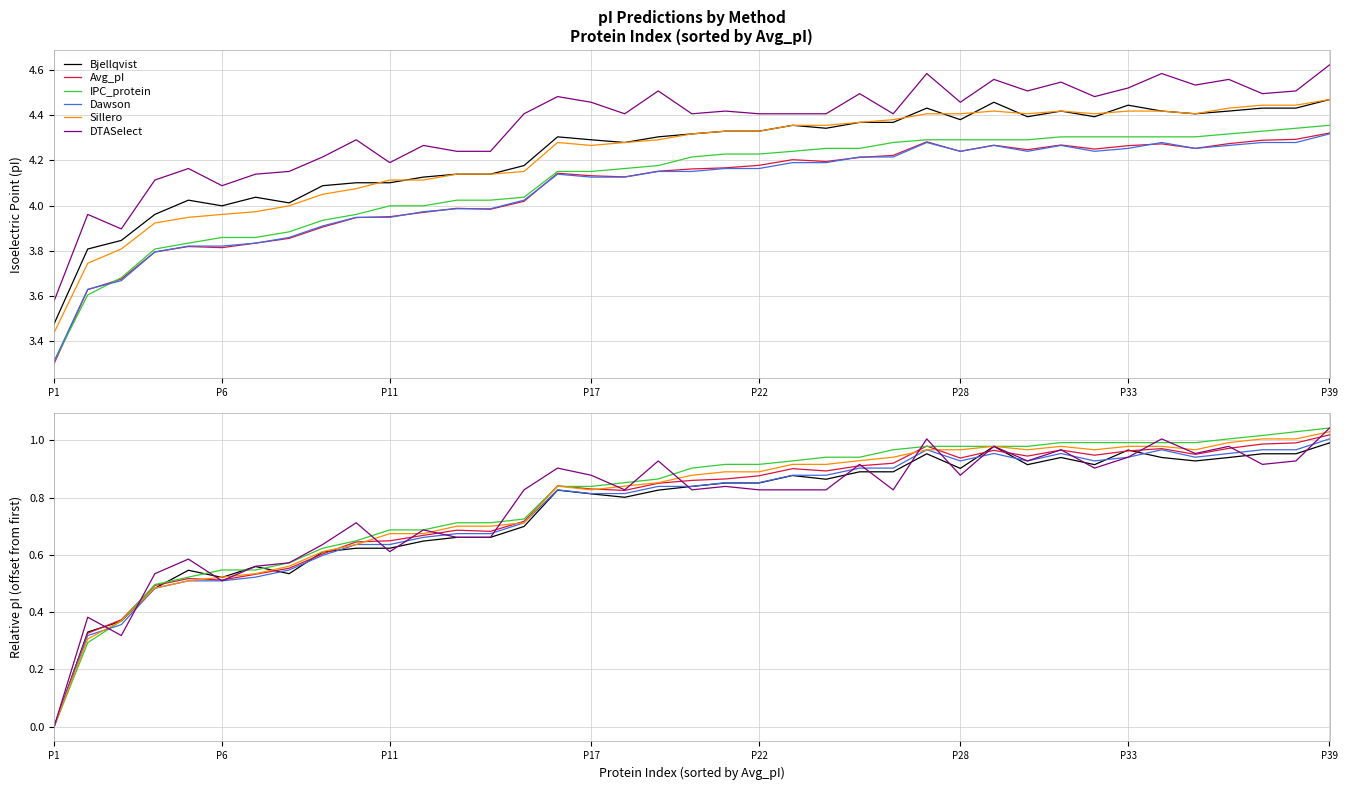

Rank the series at 22 from highest to lowest value.

IPC_protein, Sillero, Avg_pI, Dawson, Bjellqvist, DTASelect